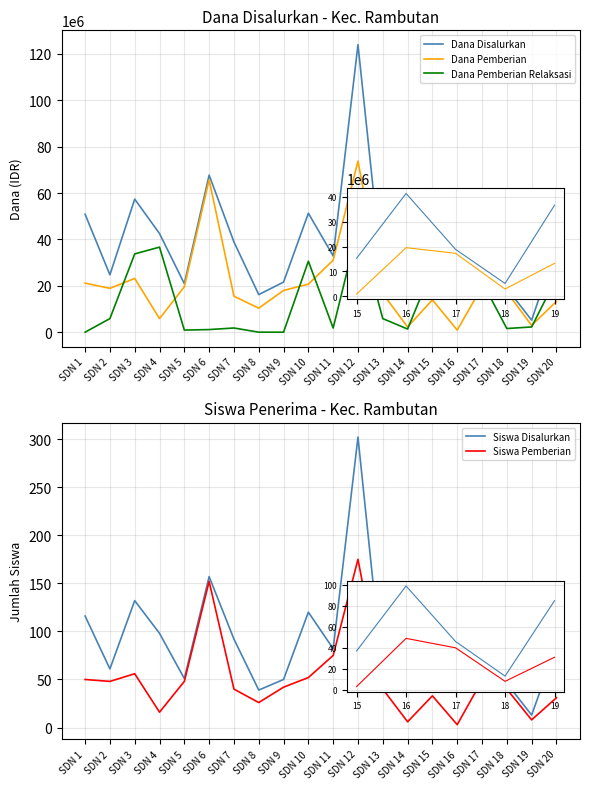

Which category has the highest value in the Dana Disalurkan series?

SDN 12